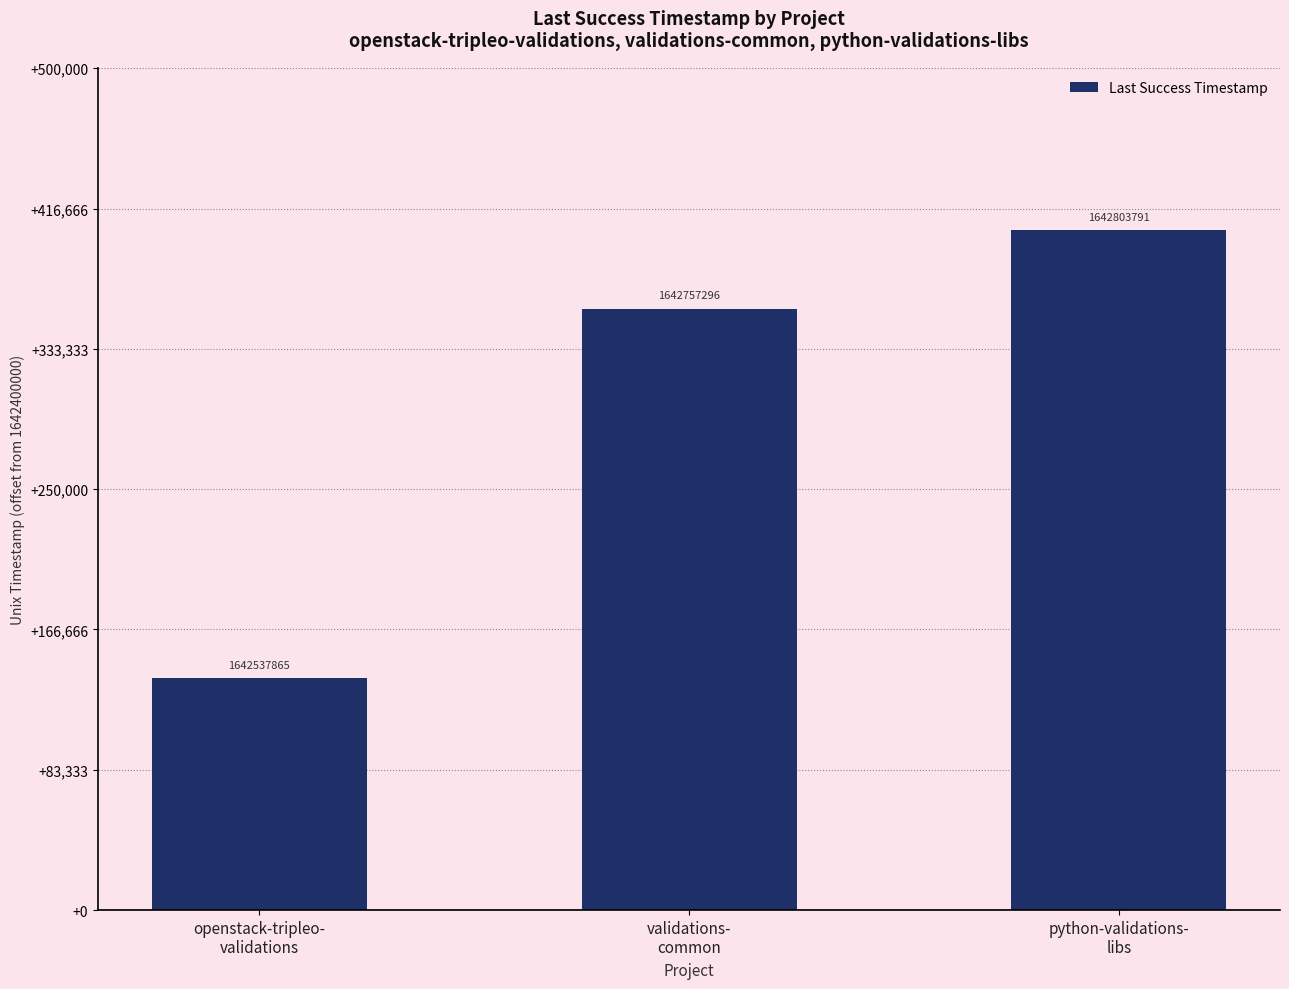

How many data points are less than 1642757296?

1